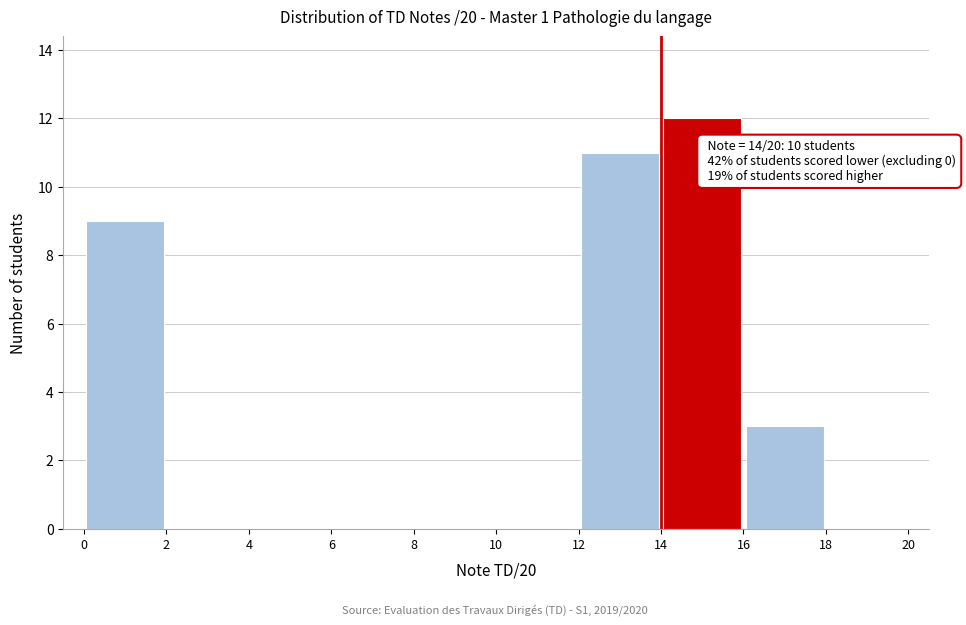

Over which range of the x-axis is the bar tallest?

14 to 16